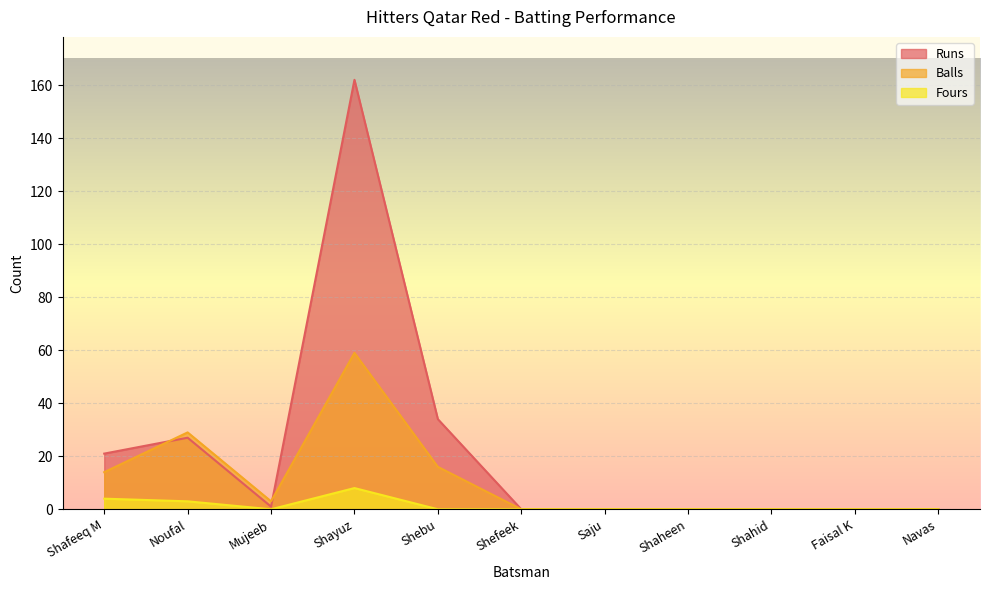

At Mujeeb, list the series in order from largest to smallest.

Balls, Runs, Fours